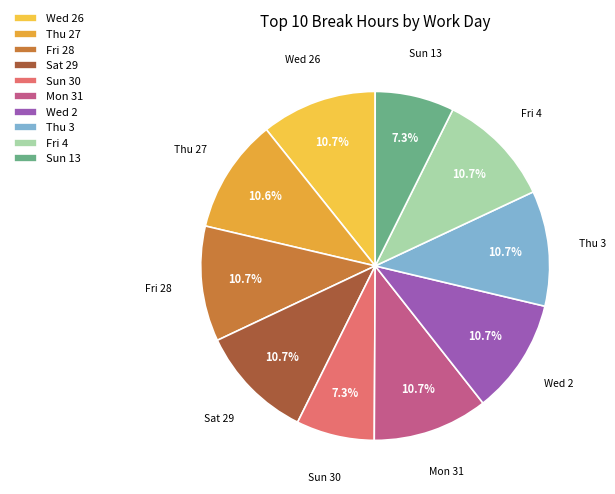

The Sun 30 slice represents 2% of the pie. True or false?

False